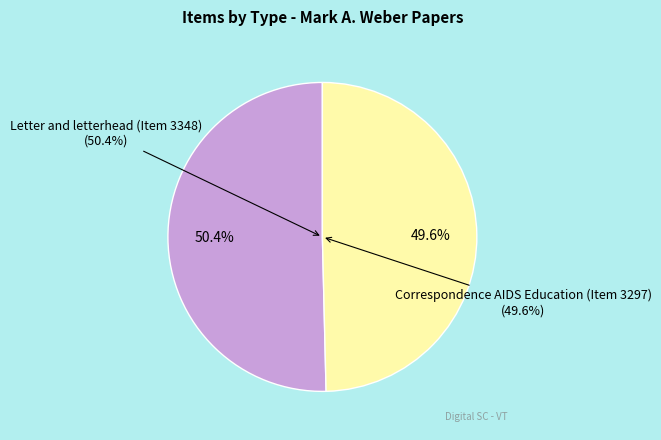

Combined, do Letter and letterhead (Item 3348) and Correspondence AIDS Education (Item 3297) account for over 50%?

Yes